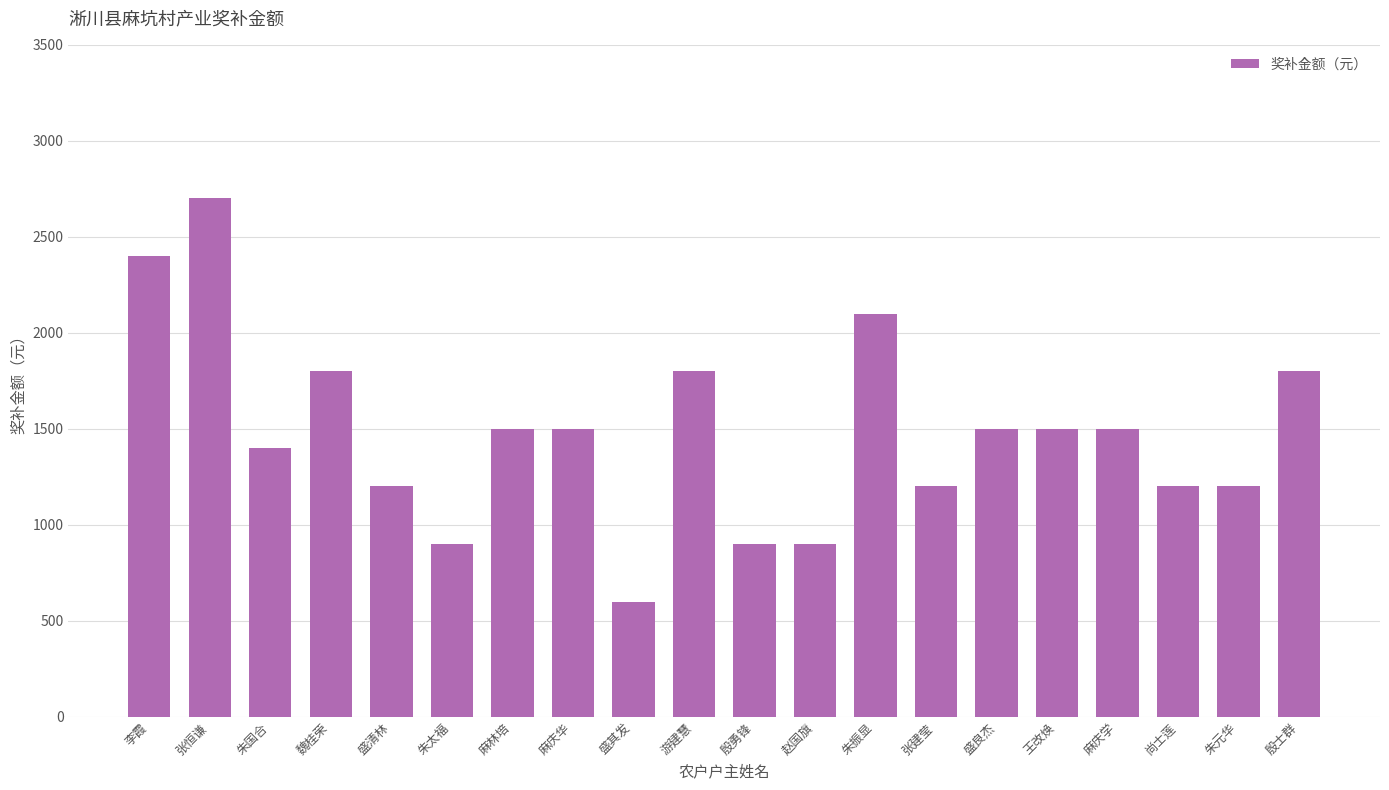

What is the sum of all values?

29600